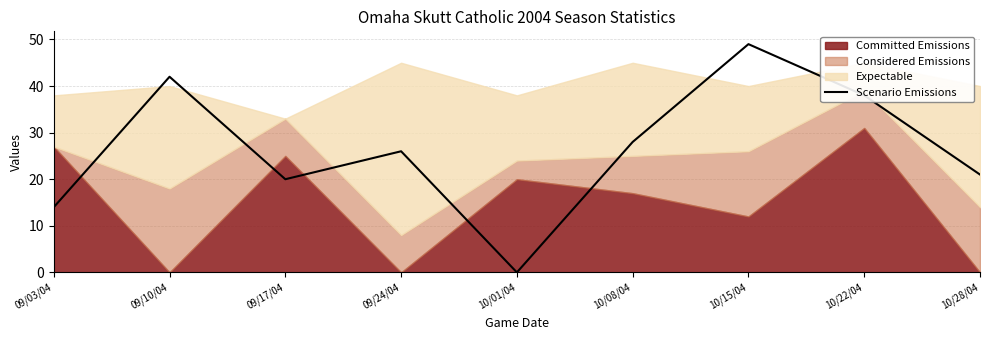

How many values are below 26?

4